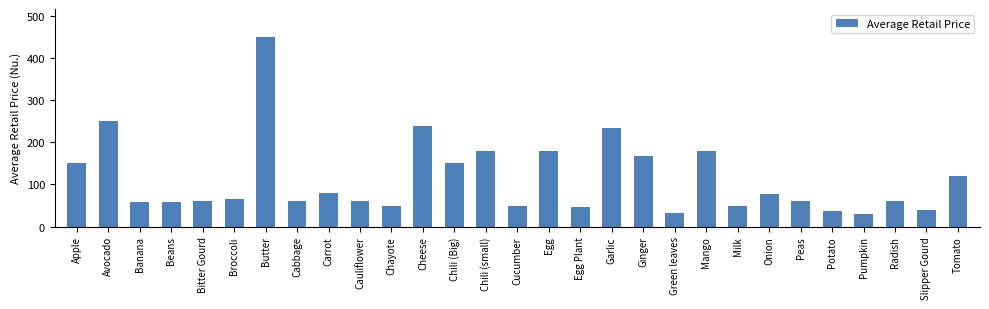

What is the sum of all values?

3273.3